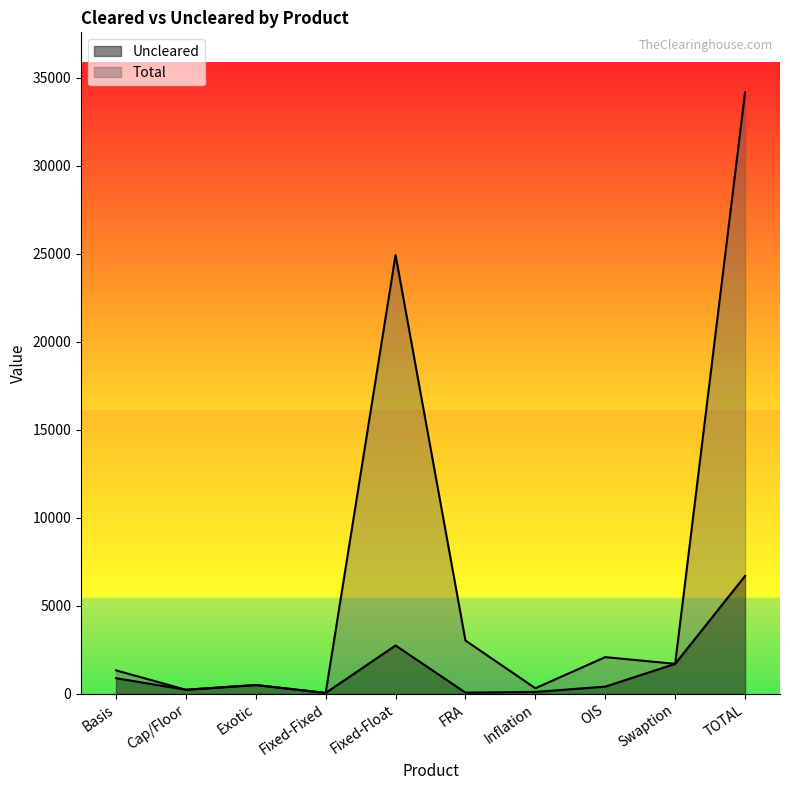

What is the total value across all series at Inflation?

423